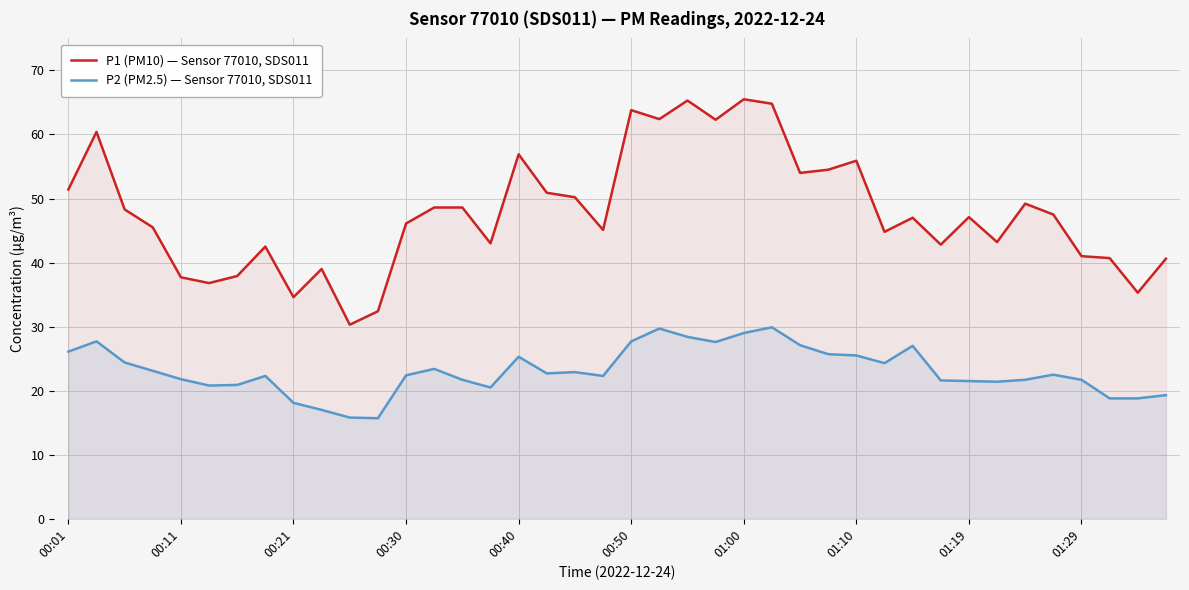

Rank the series by their average value, from highest to lowest.

P1 (PM10) — Sensor 77010, SDS011, P2 (PM2.5) — Sensor 77010, SDS011